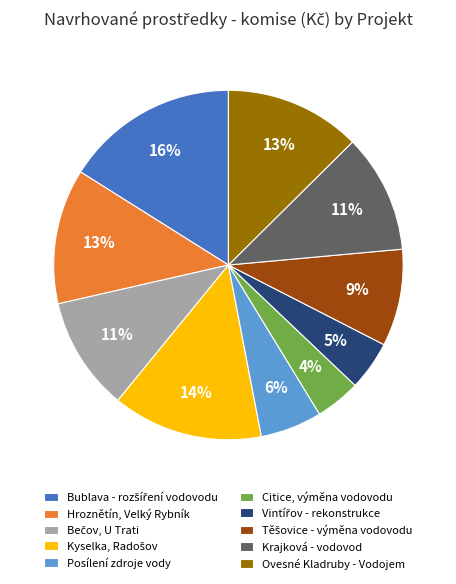

What is the ratio of the value at Posílení zdroje vody to the value at Krajková - vodovod?

0.5